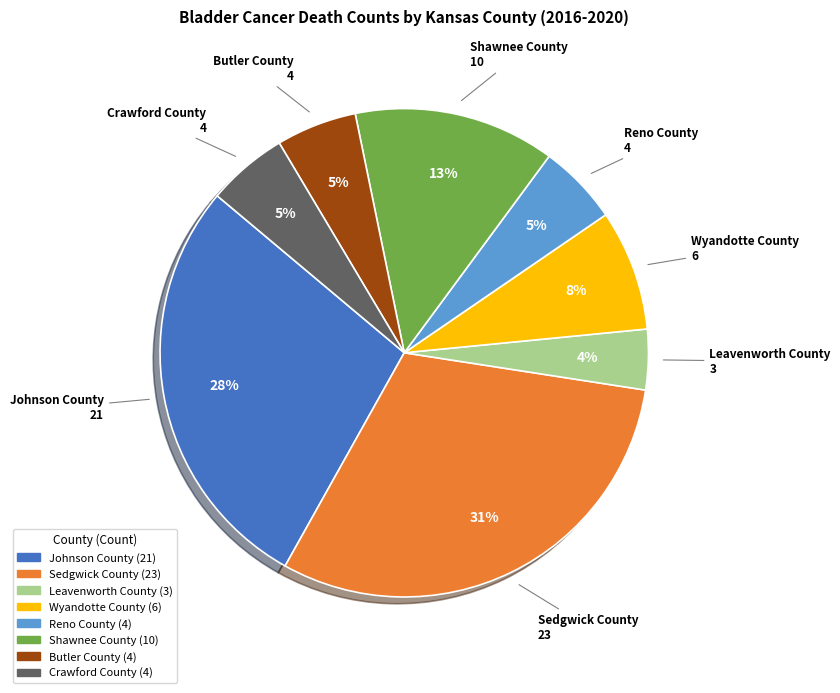

Between Johnson County and Reno County, which is larger?

Johnson County